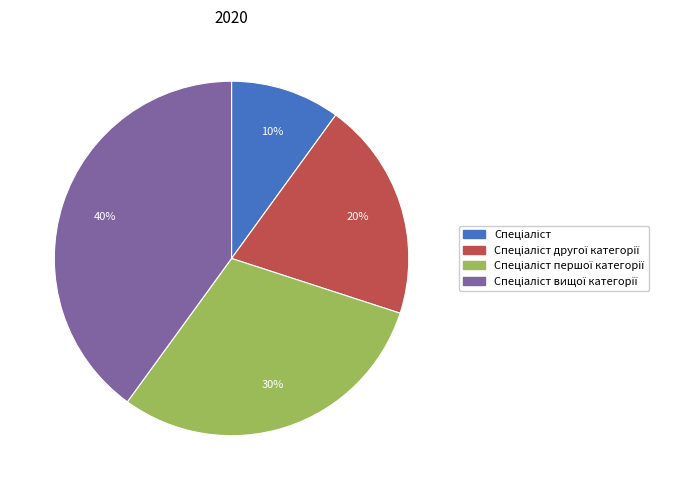

To the nearest percent, what is the average slice percentage?

25%